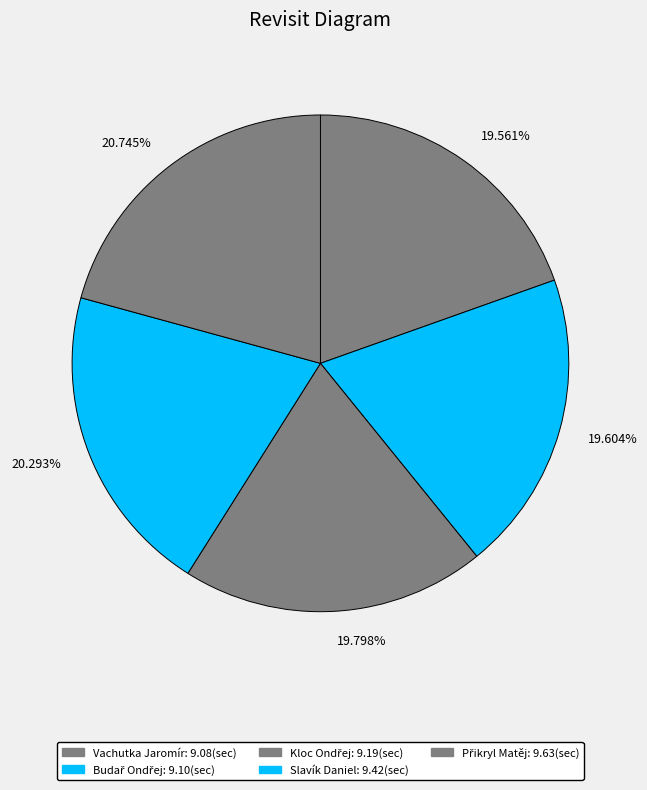

Do 19.561% and 20.293% together represent more than half of the pie?

No